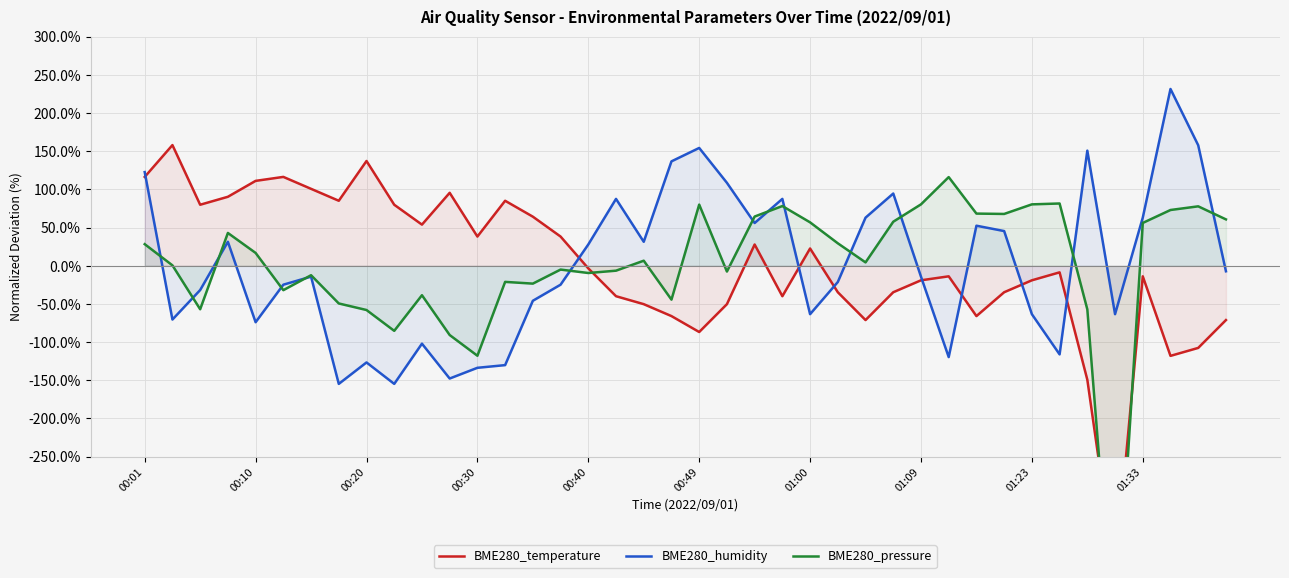

What are all the series names shown in the legend?

BME280_temperature, BME280_humidity, BME280_pressure